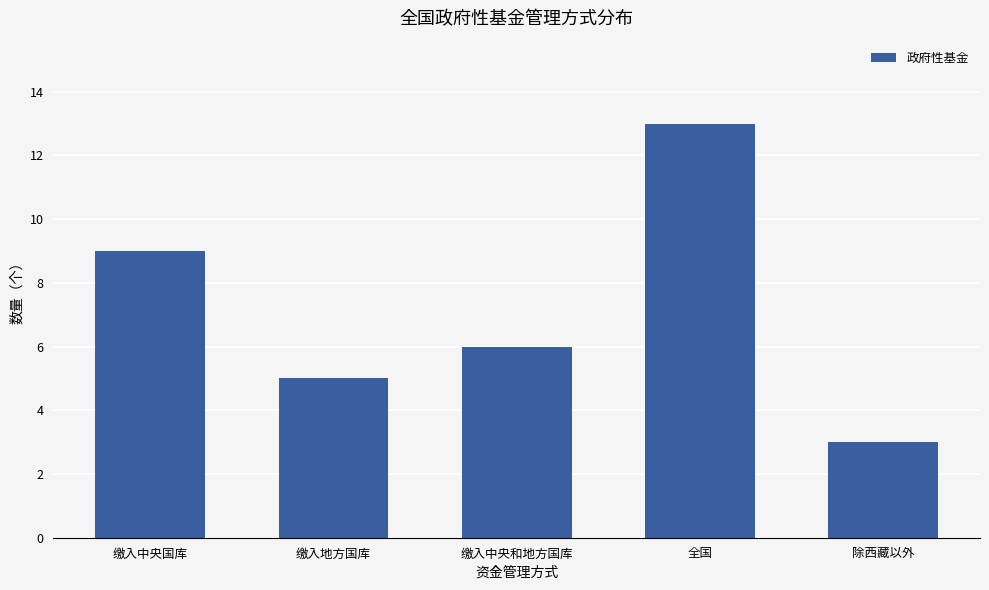

Count the values in the range 5 to 9.

3